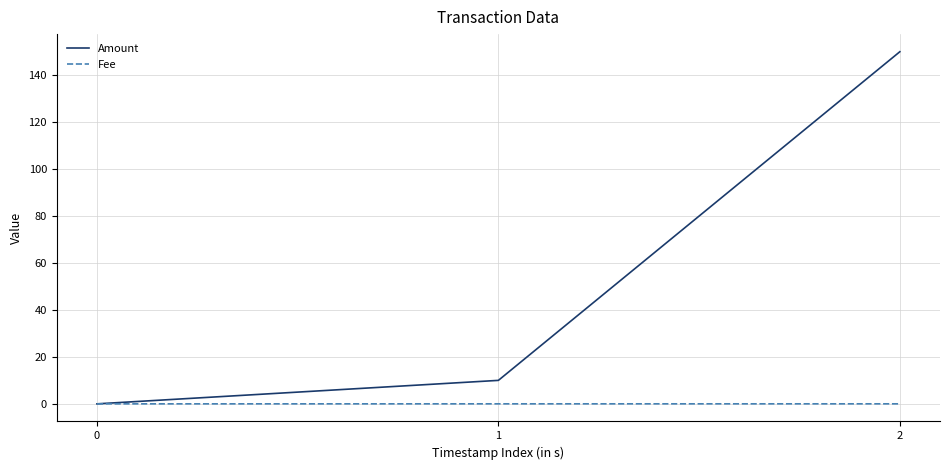

Is the value of Amount at 2 greater than the value of Fee at 0?

Yes